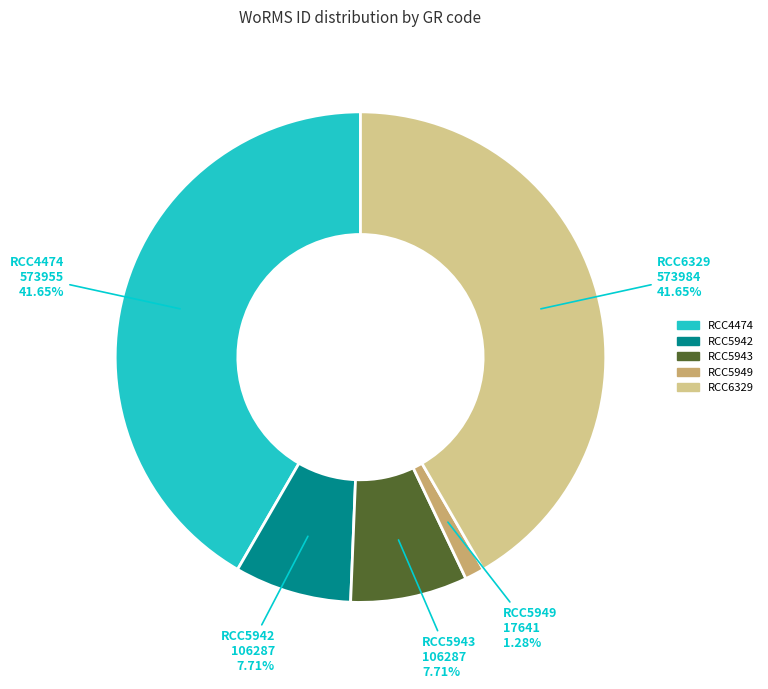

The RCC5942 slice represents 2% of the pie. True or false?

False